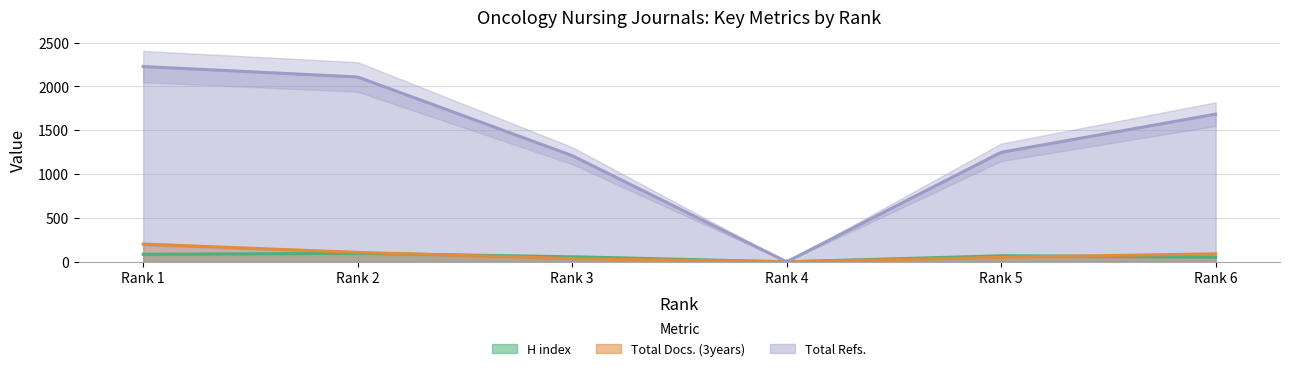

Which category has the highest value in the H index series?

Rank 2